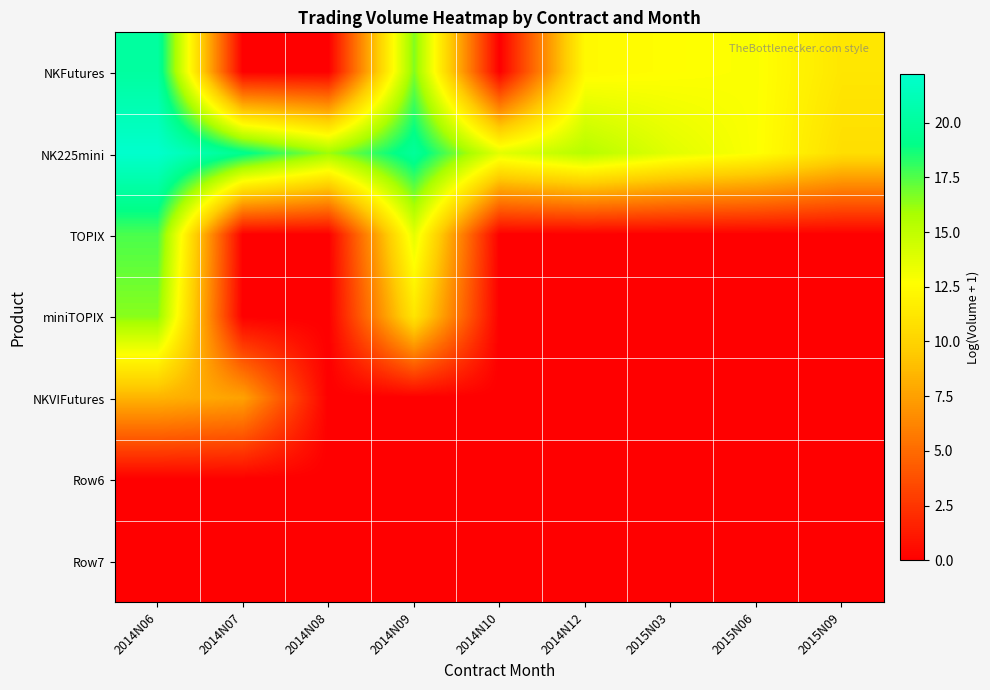

What is the difference between the highest and lowest values at 2014N09?

19.9